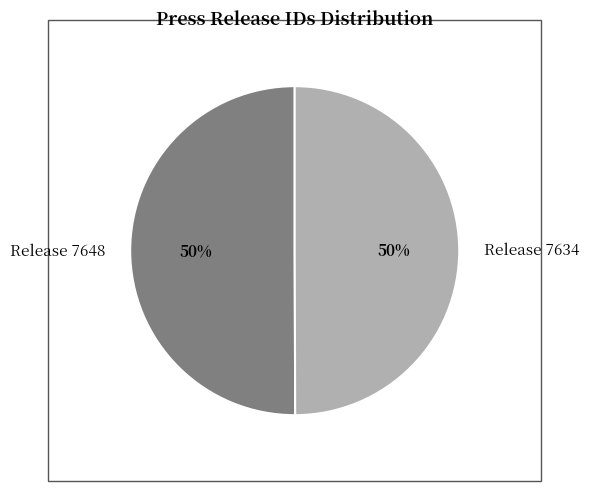

How many segments does this pie chart have?

2